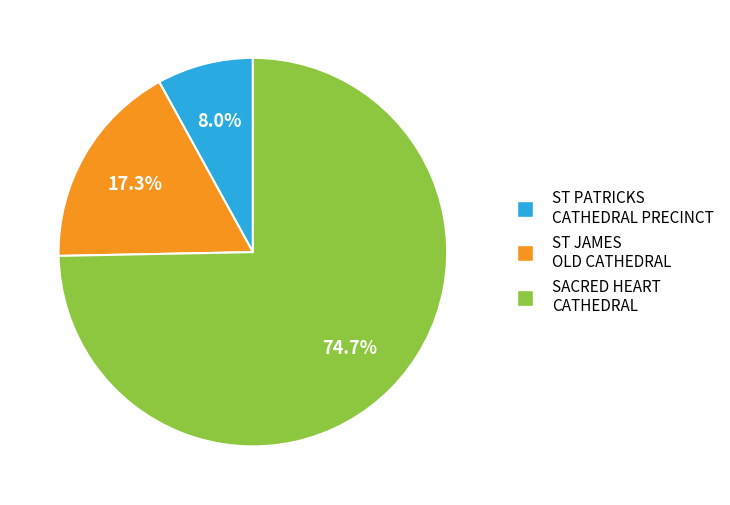

Which has a higher value, ST JAMES OLD CATHEDRAL or ST PATRICKS CATHEDRAL PRECINCT?

ST JAMES OLD CATHEDRAL